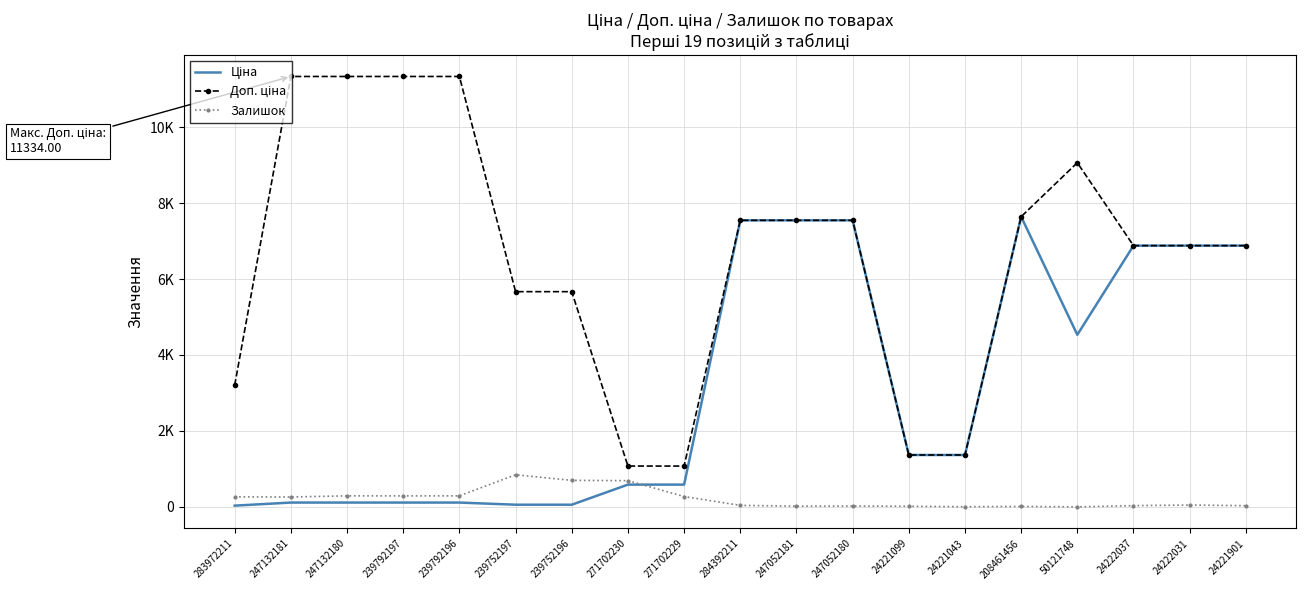

What is the sum of all Ціна values?

59952.7